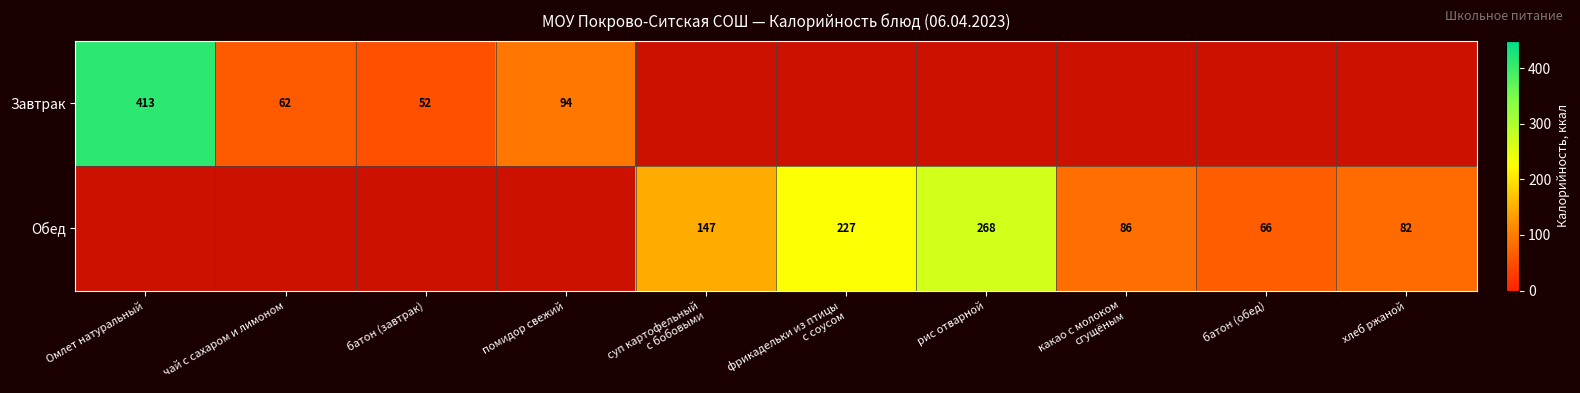

The value of Завтрак at чай с сахаром и лимоном is 15. True or false?

False